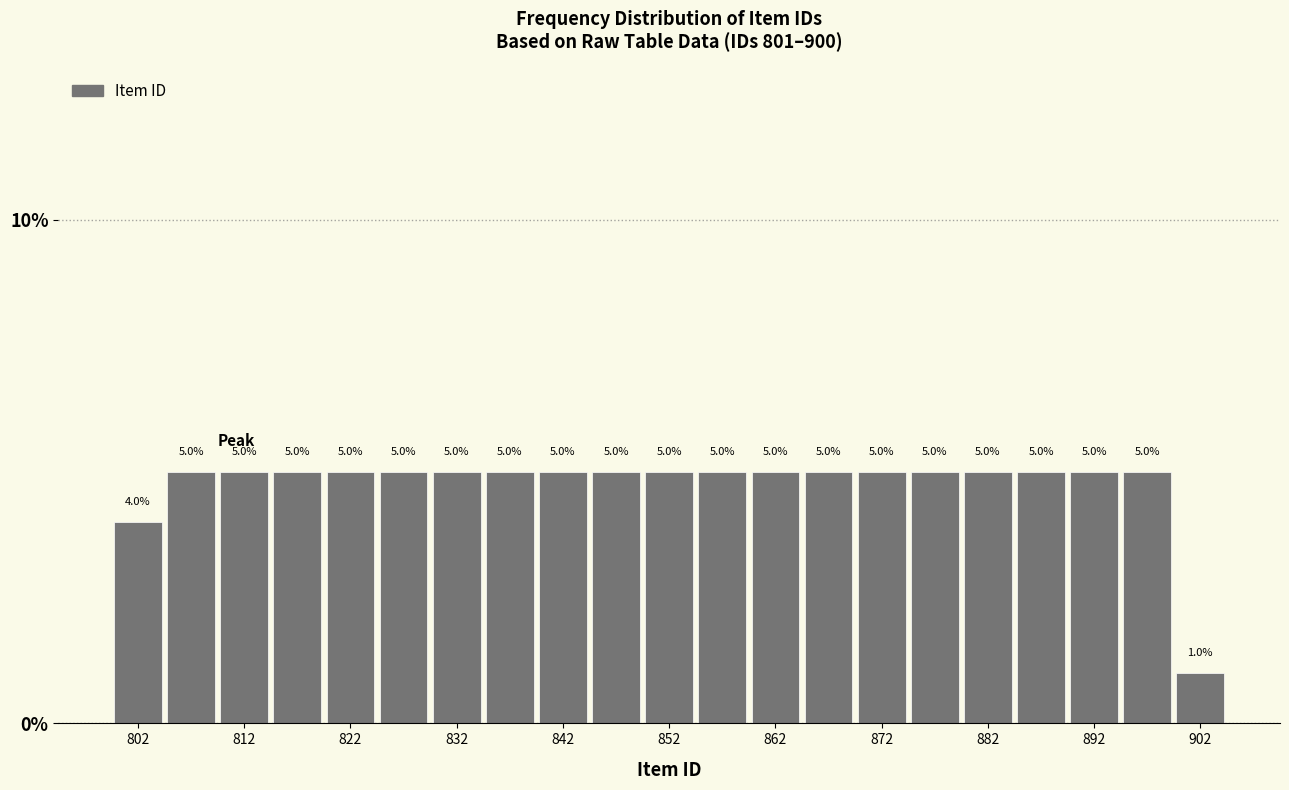

How tall is the bar that spans 815 to 820 on the x-axis?

5.0